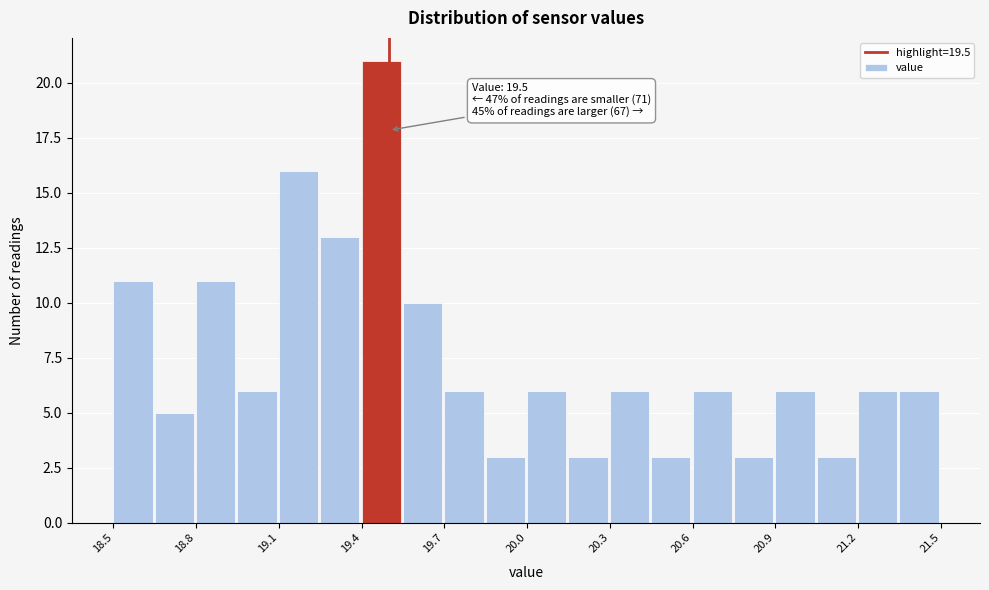

Around what value on the x-axis is the tallest bar? Give the approximate position of its centre, as read against the axis.

19.45